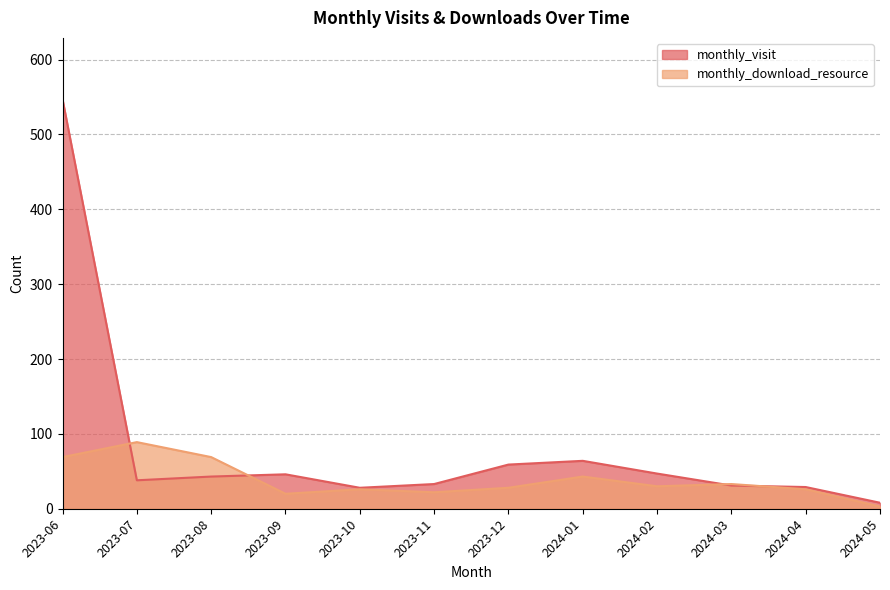

At 2023-06, list the series in order from smallest to largest.

monthly_download_resource, monthly_visit